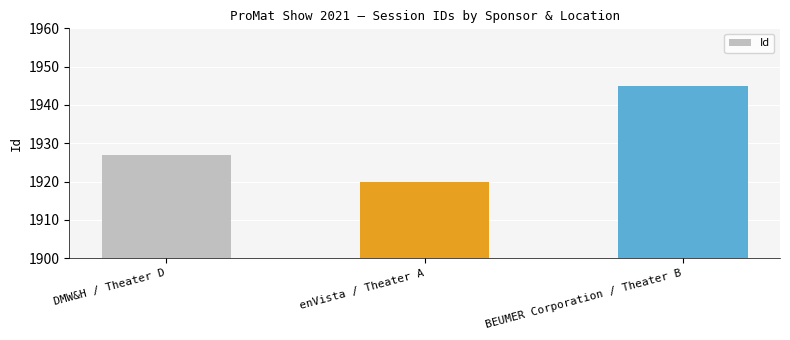

List the labels in order of value, largest first.

BEUMER Corporation / Theater B, DMW&H / Theater D, enVista / Theater A